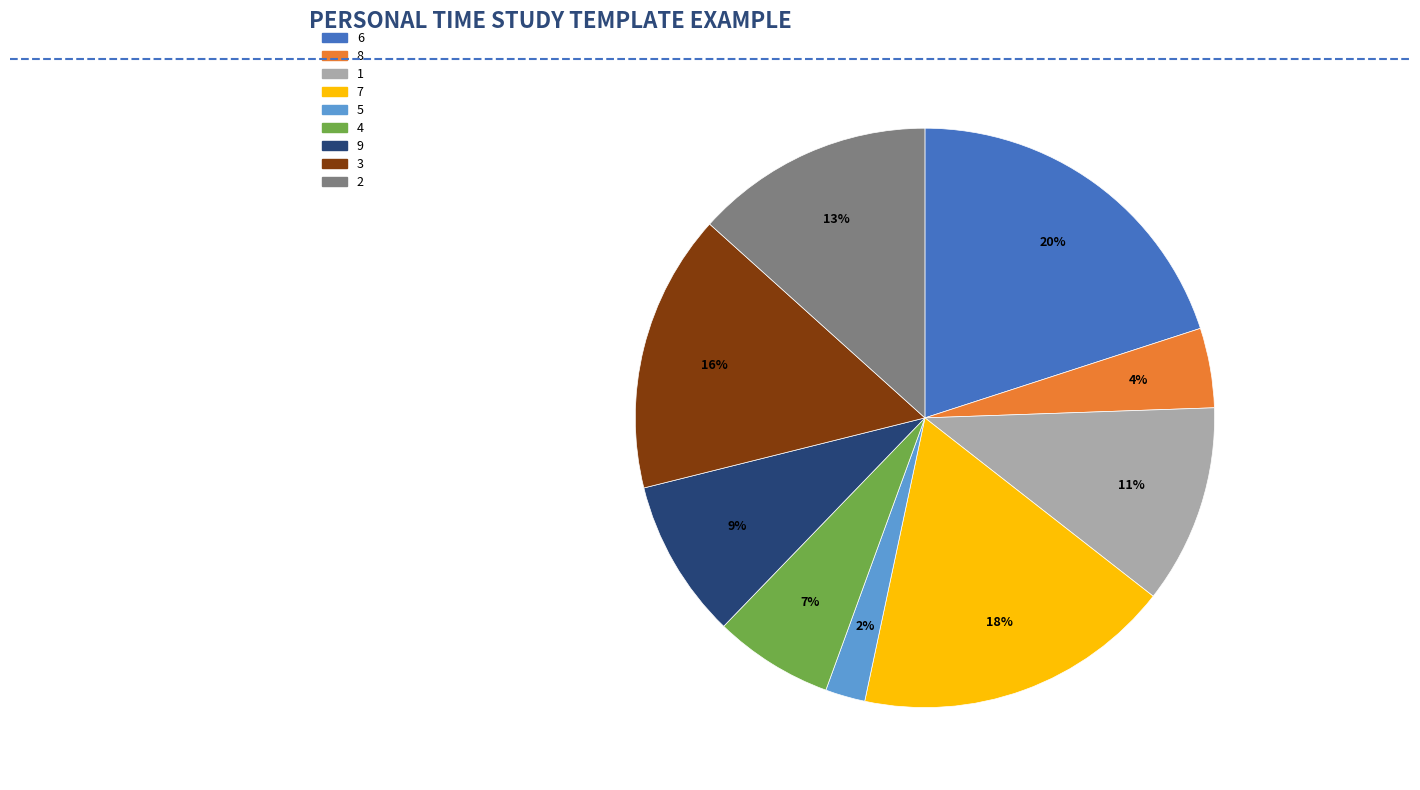

Does any single category account for the majority?

No